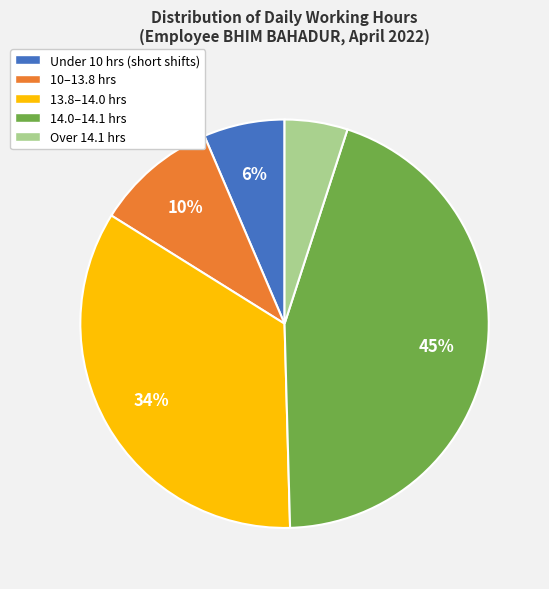

What percentage is the 10–13.8 hrs slice, to the nearest percent?

10%